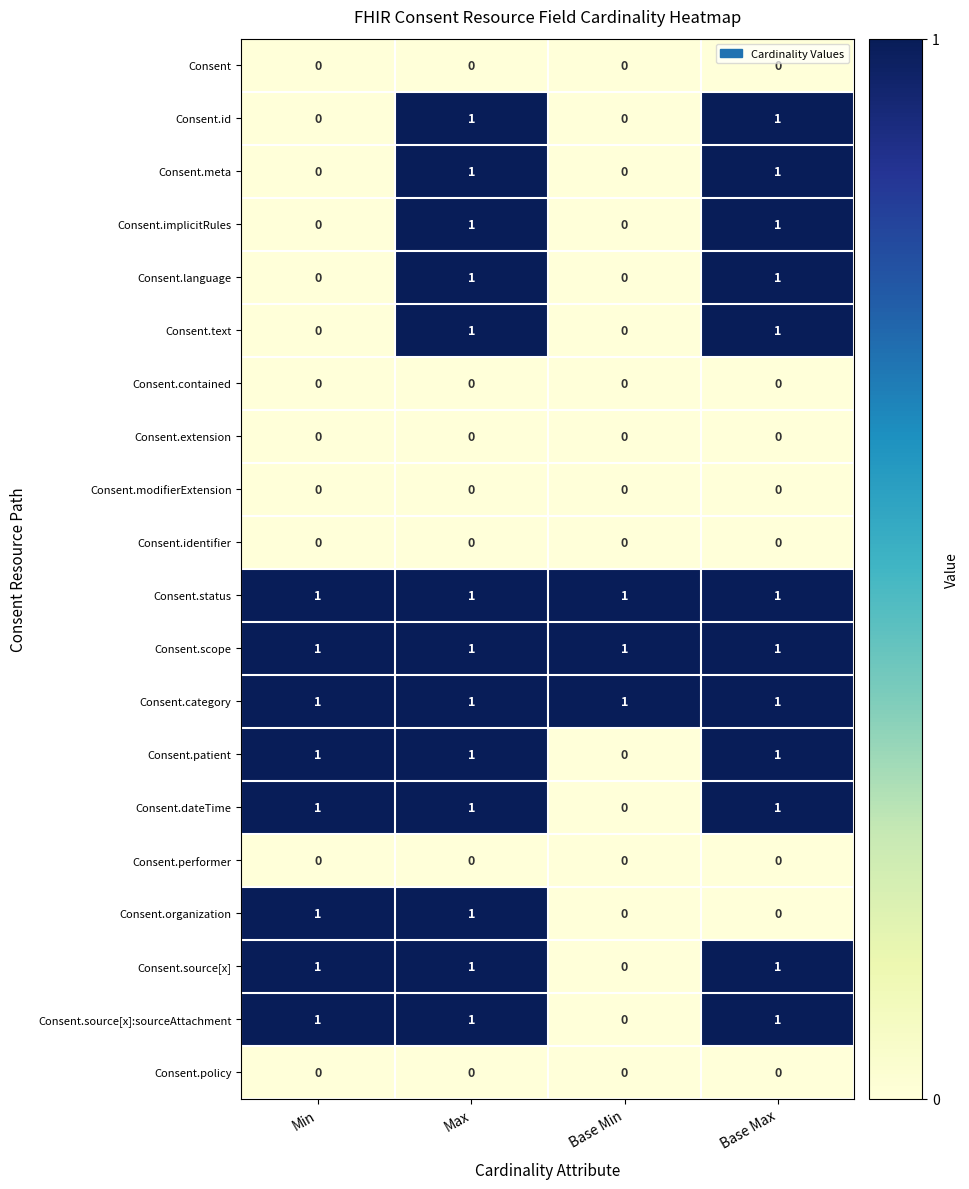

How many Consent.id values are between 0 and 1?

4